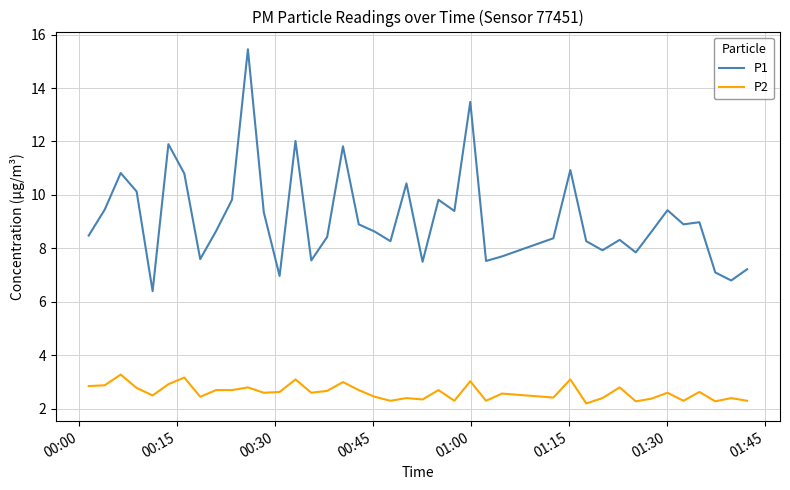

Which series has the largest total across all categories?

P1